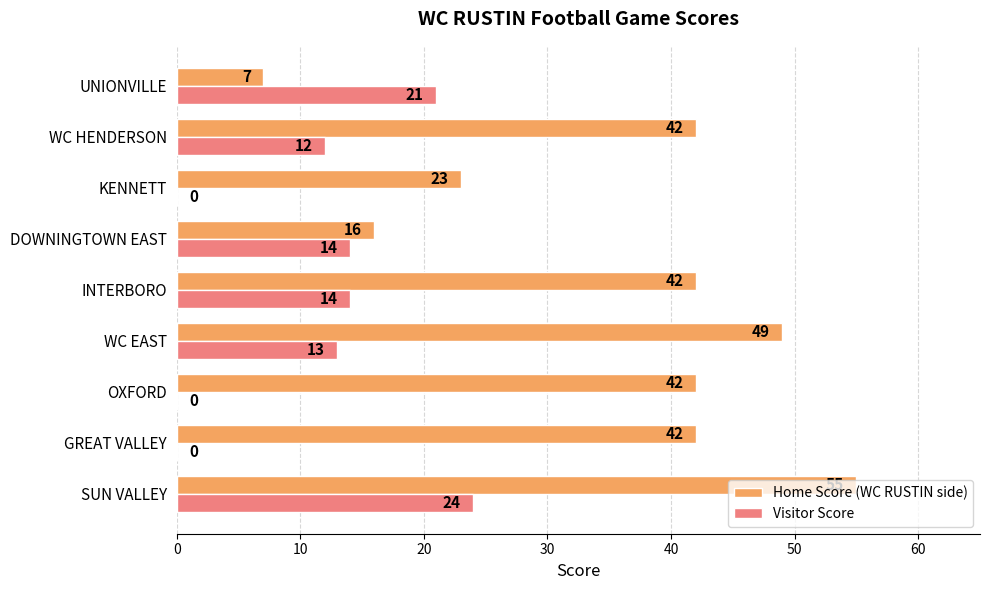

At which label is Home Score (WC RUSTIN side) closest to 31?

KENNETT